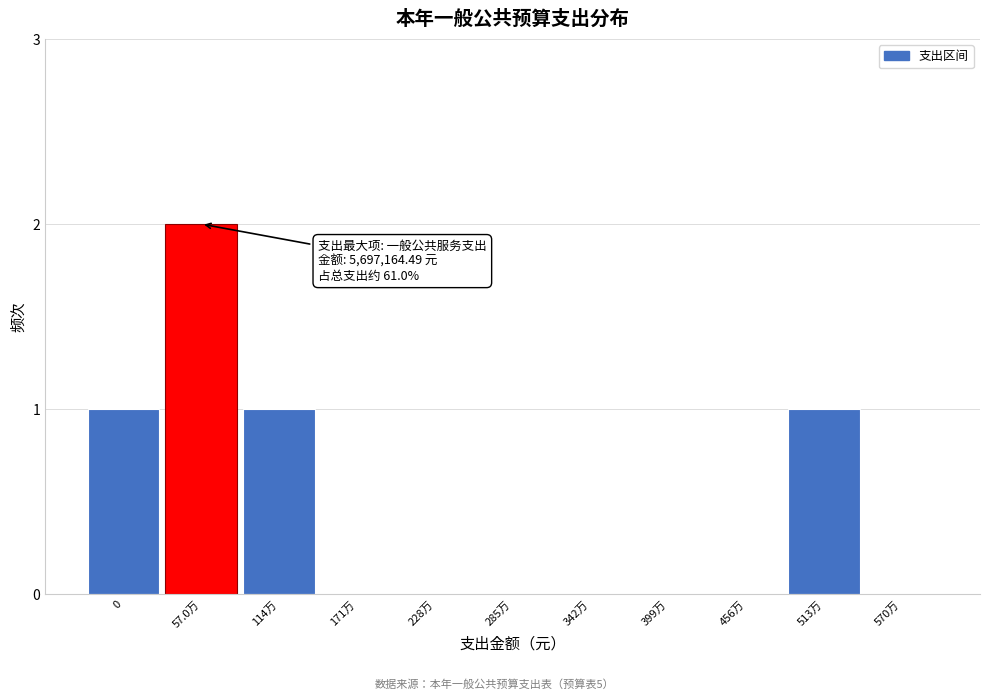

Reading left to right, list all the values displayed in this chart.

0=1	57.0万=2	114万=1	171万=0	228万=0	285万=0	342万=0	399万=0	456万=0	513万=1	570万=0